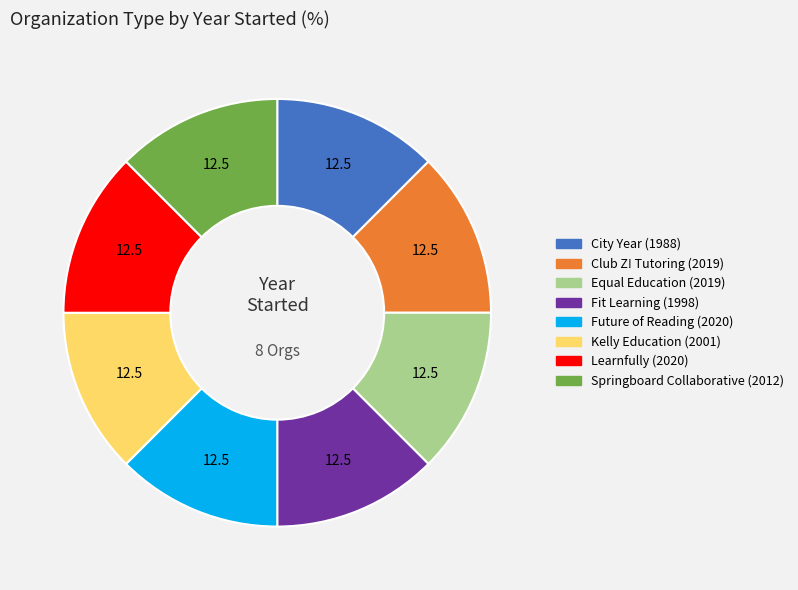

Is Fit Learning the majority of the pie?

No